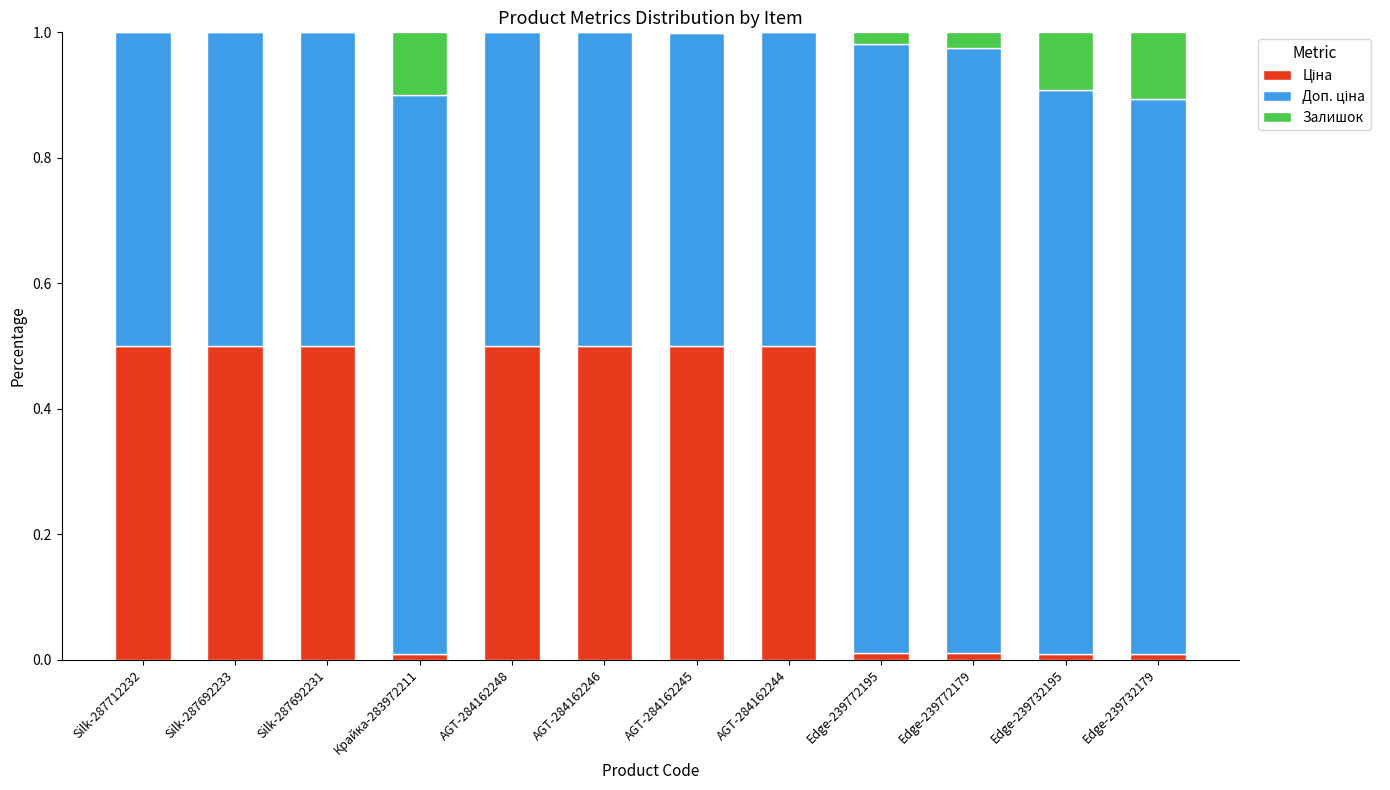

Does the chart contain stacked bars?

Yes